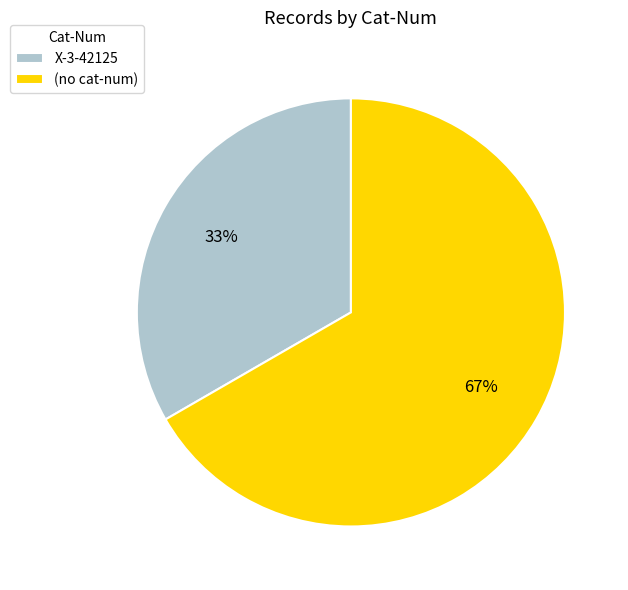

Combined, do X-3-42125 and (no cat-num) account for over 50%?

Yes